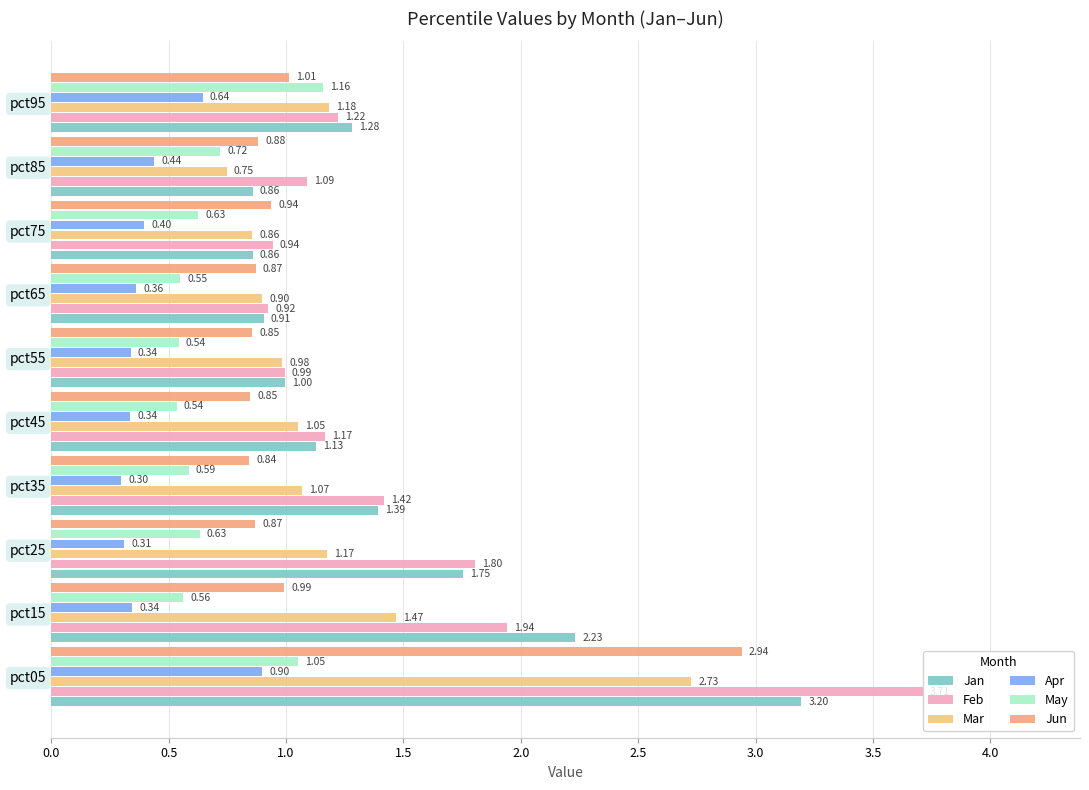

How many data points does each series have?

10